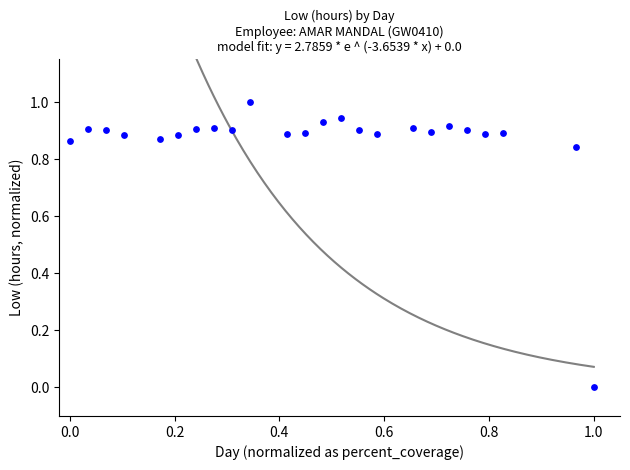

What is the range of Y values (max minus min)?

1.0